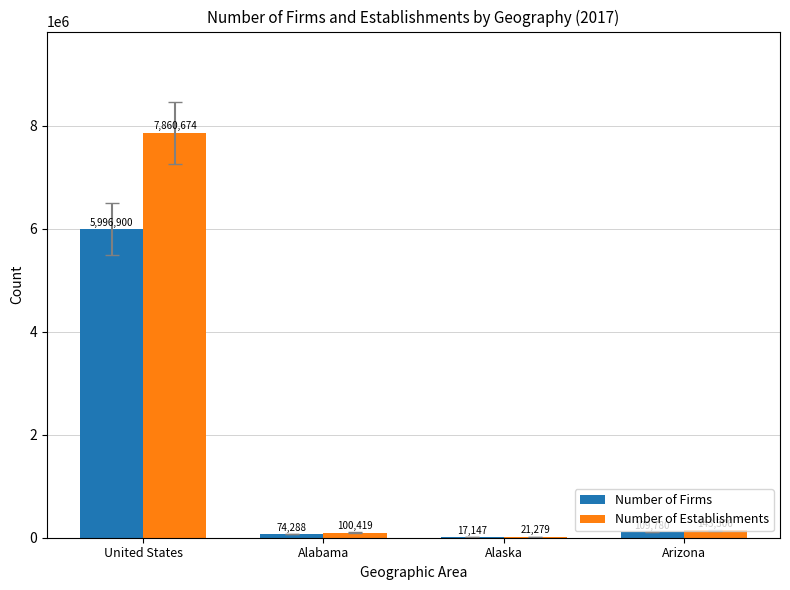

Which series has the largest total across all categories?

Number of Establishments